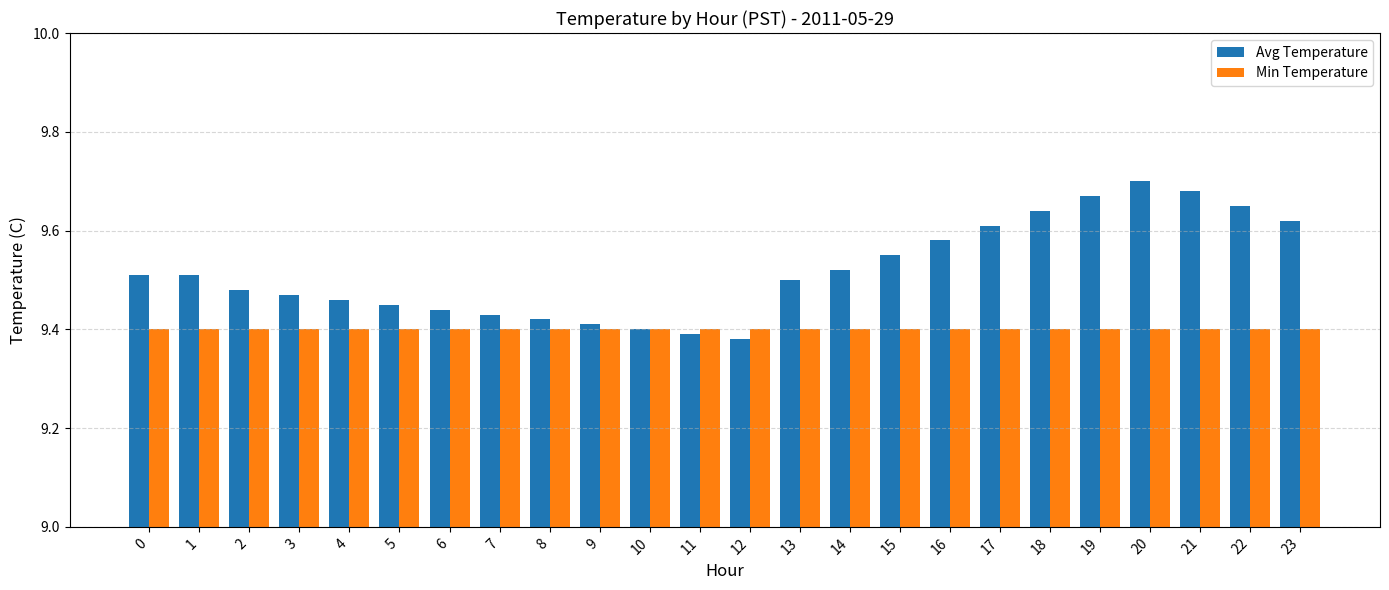

What are all the series names shown in the legend?

Avg Temperature, Min Temperature